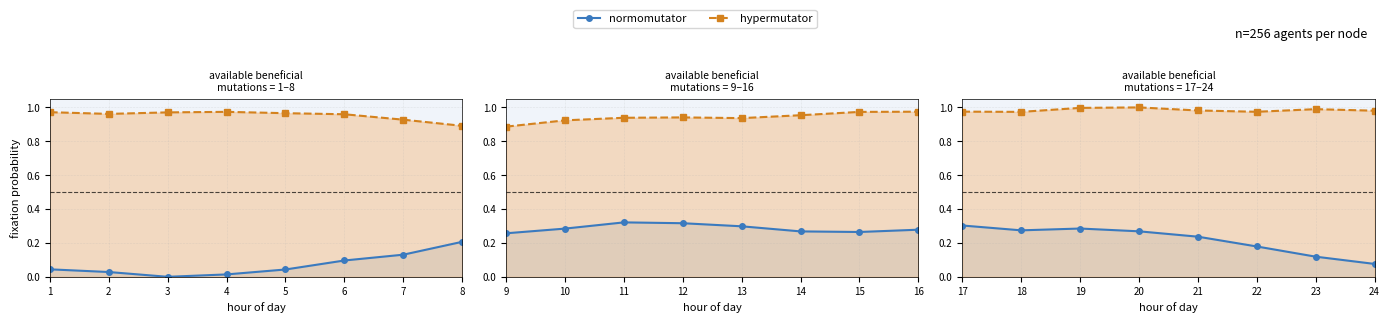

Which series has the largest range (max minus min)?

normomutator